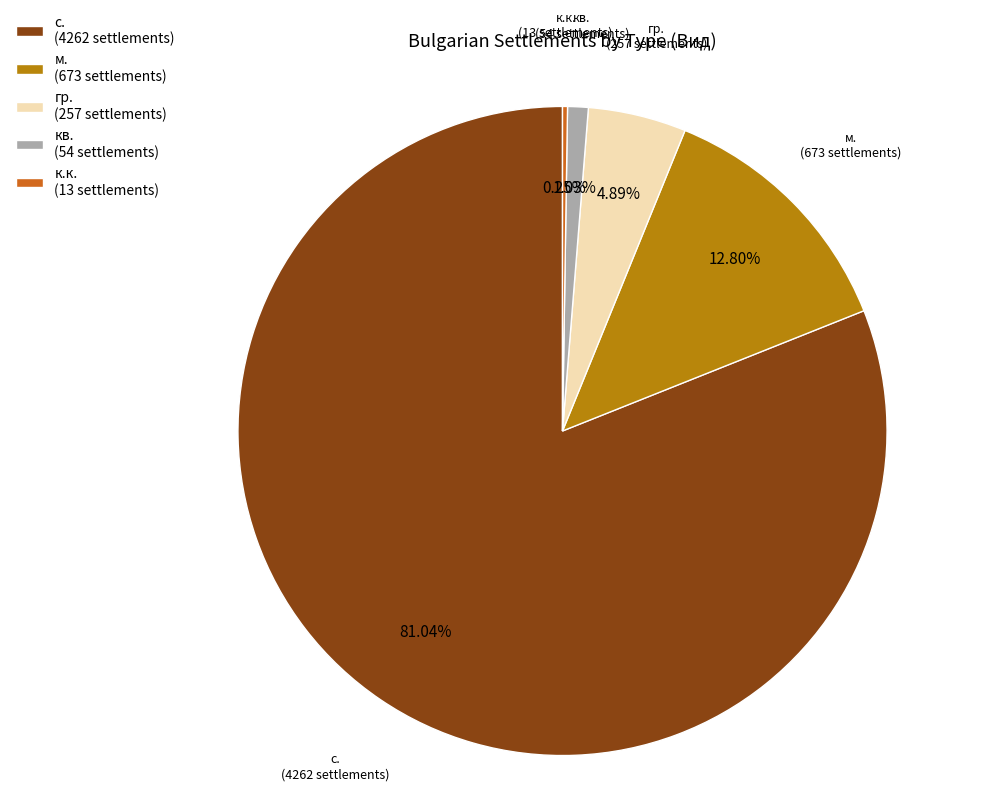

Is there any slice that represents more than half of the pie?

Yes